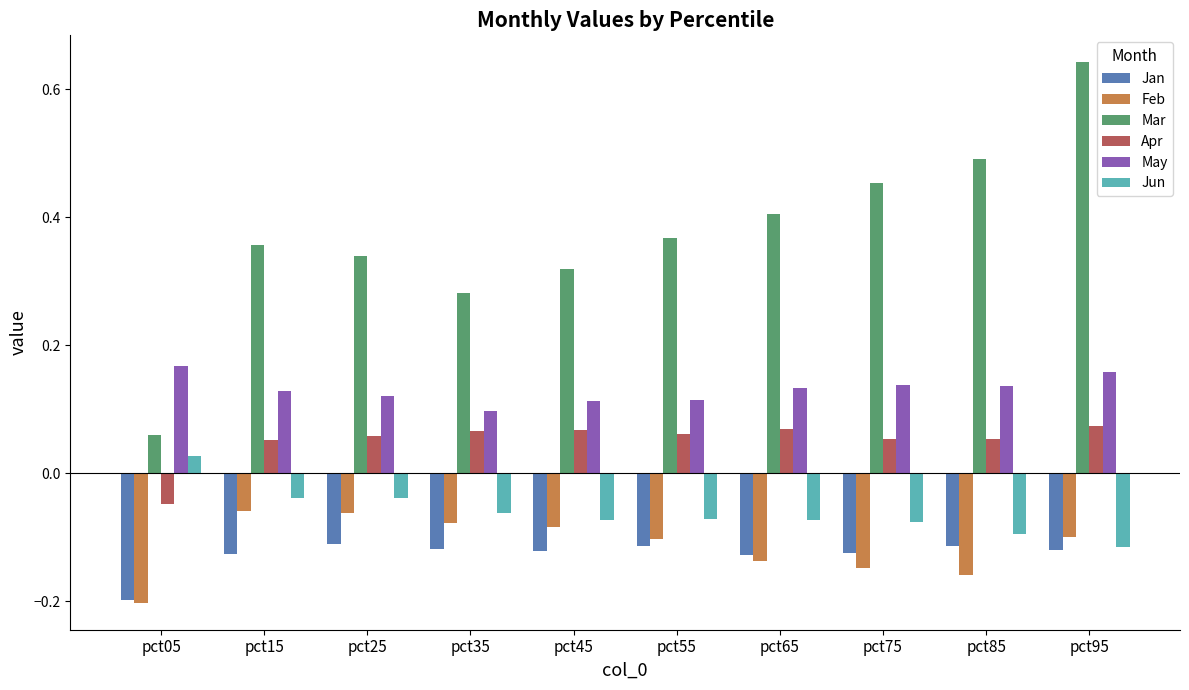

Are the bars horizontal?

No